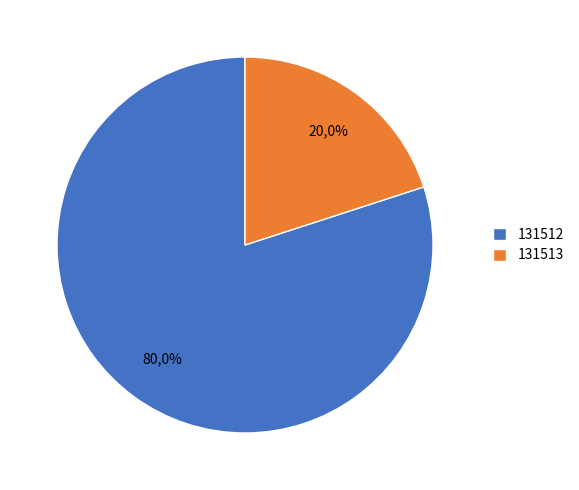

What is the majority slice?

131512